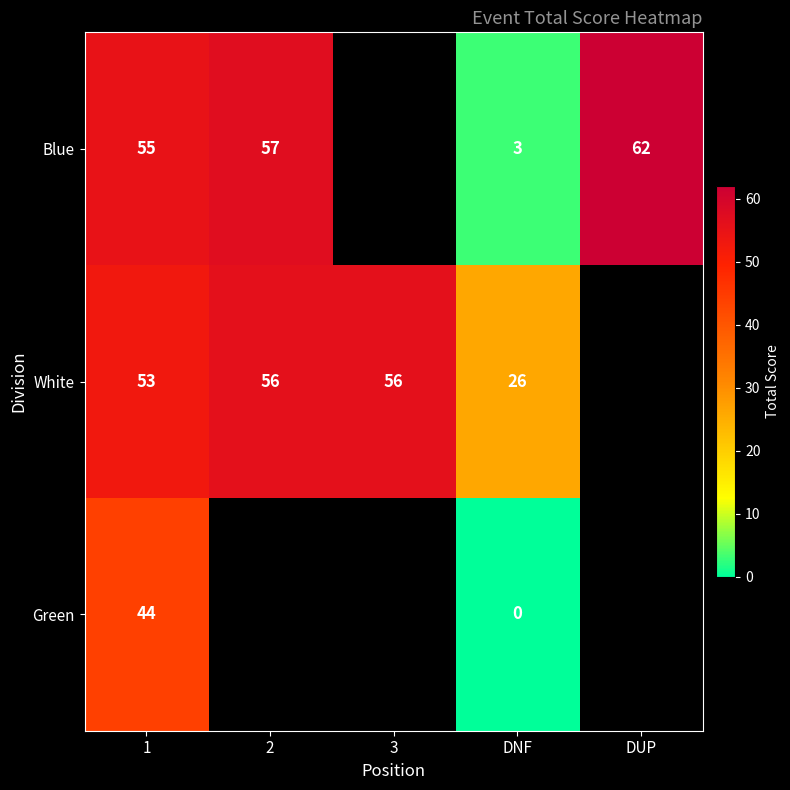

What is the difference between the highest and lowest values at 1?

11